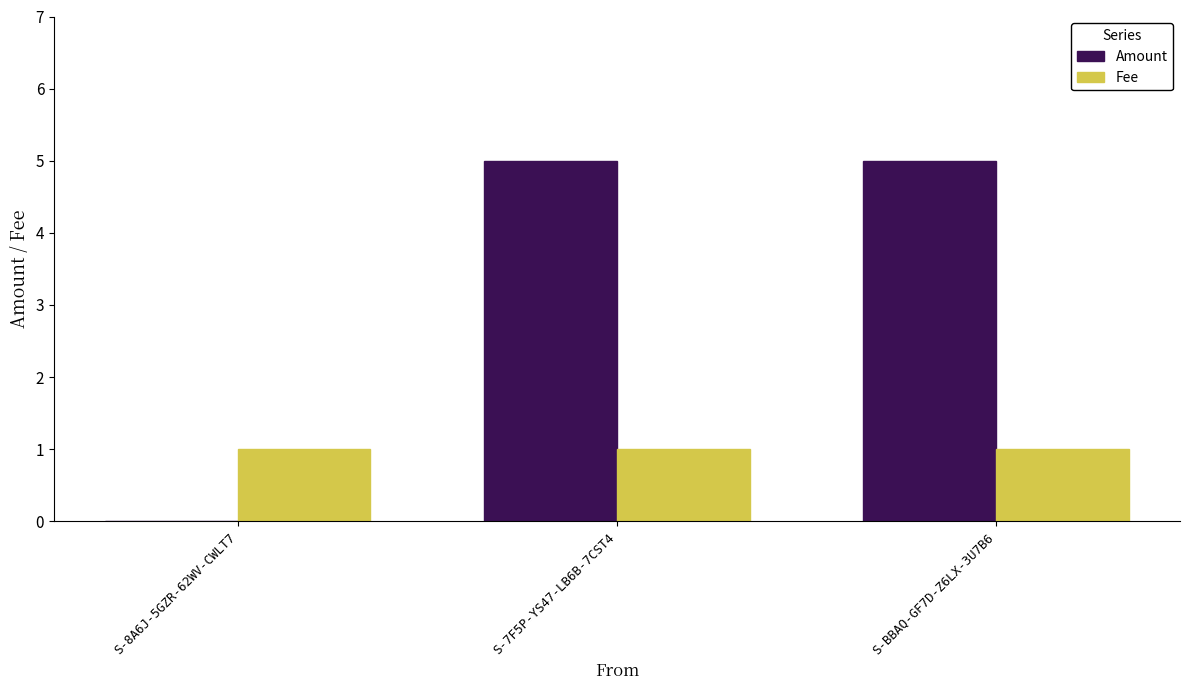

Reading left to right, extract all data points from this chart.

Amount: S-8A6J-5GZR-62WV-CWLT7=0	S-7F5P-YS47-LB6B-7CST4=5	S-BBAQ-GF7D-Z6LX-3U7B6=5
Fee: S-8A6J-5GZR-62WV-CWLT7=1	S-7F5P-YS47-LB6B-7CST4=1	S-BBAQ-GF7D-Z6LX-3U7B6=1